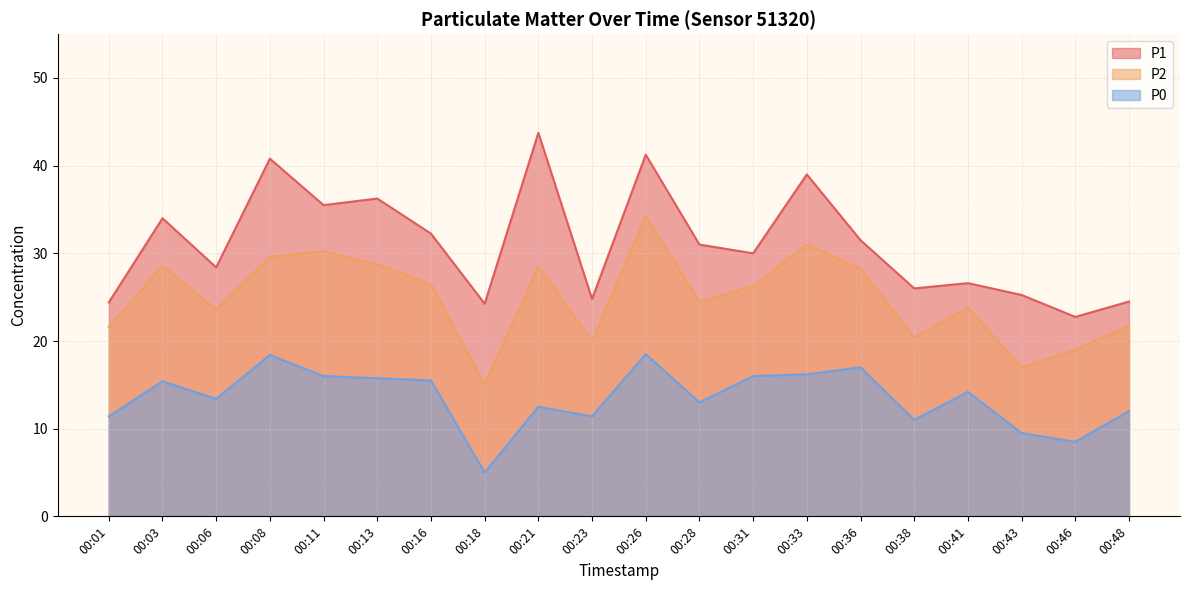

What is the sum of the P0 values at 00:11 and 00:43?

25.5